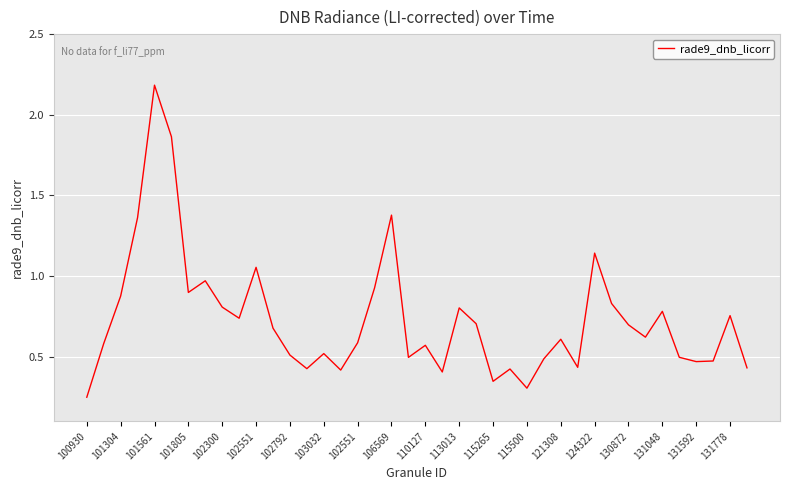

What is the greatest value displayed?

2.2